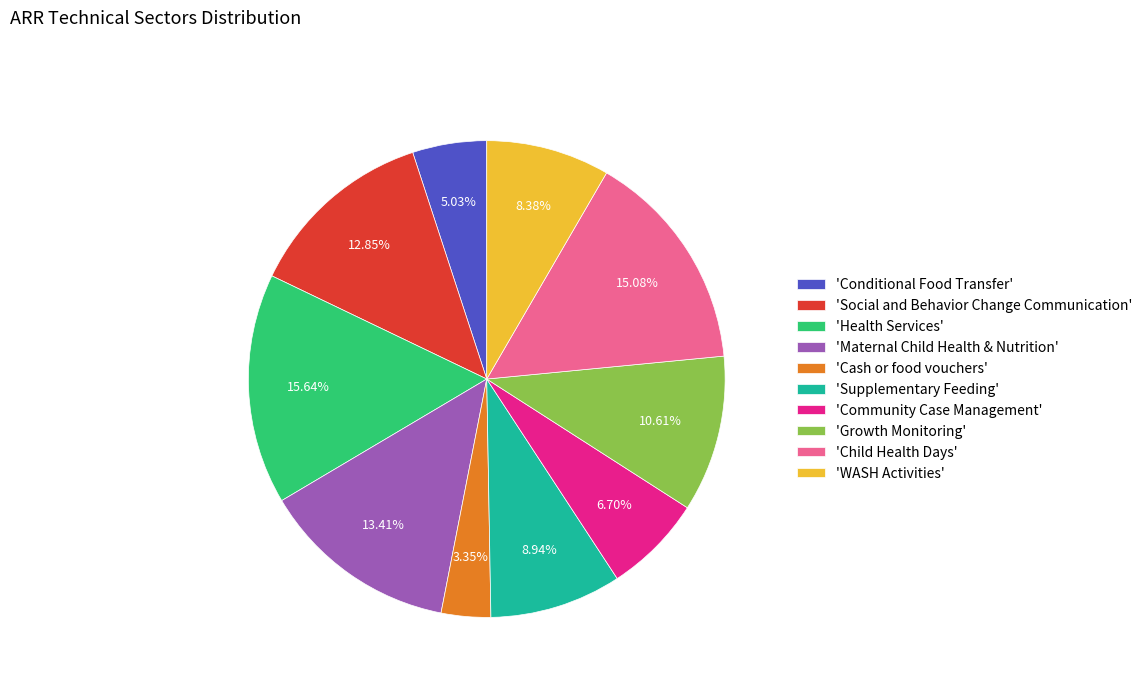

Do 'Maternal Child Health & Nutrition' and 'Supplementary Feeding' together represent more than half of the pie?

No